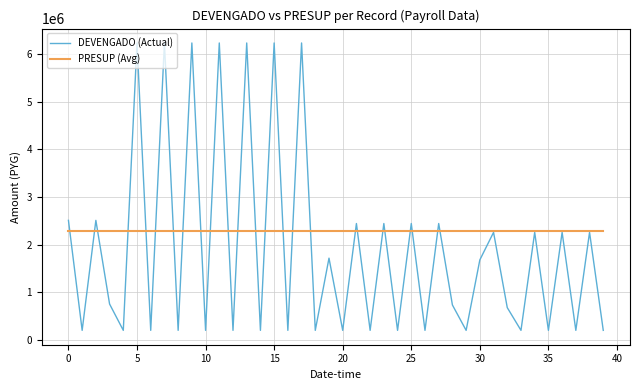

What is the maximum value shown in the chart?

6237168